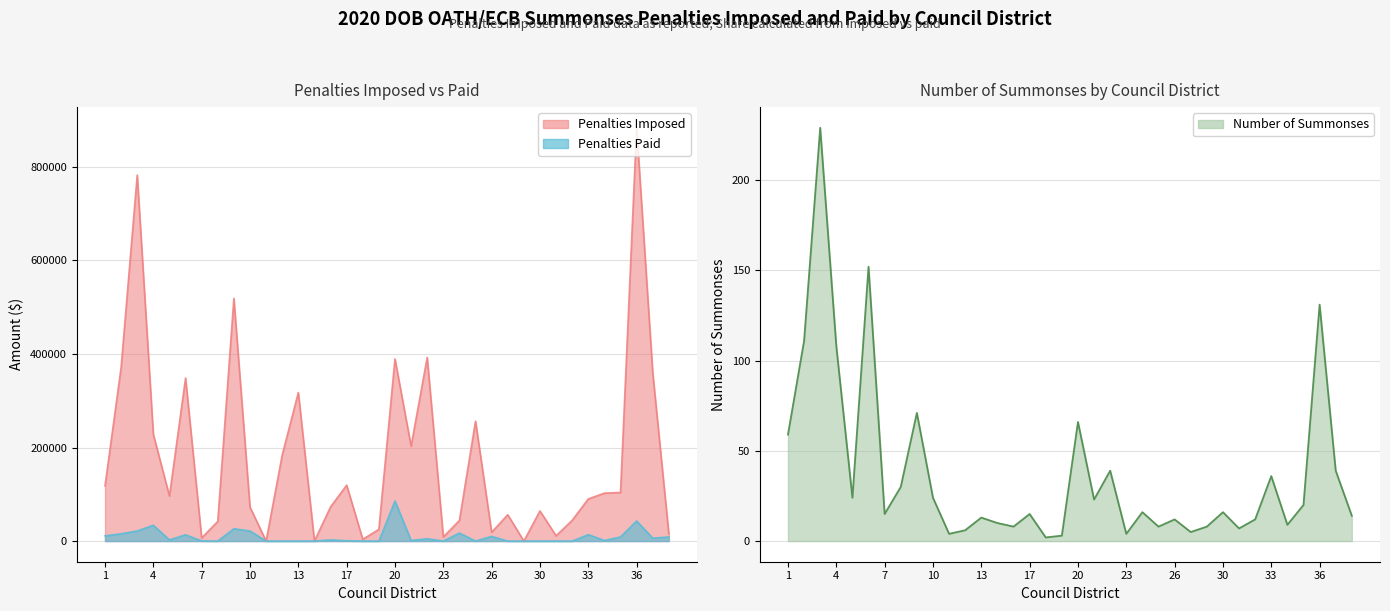

Is it true that Penalties Paid equals 15625.0 at 2?

True